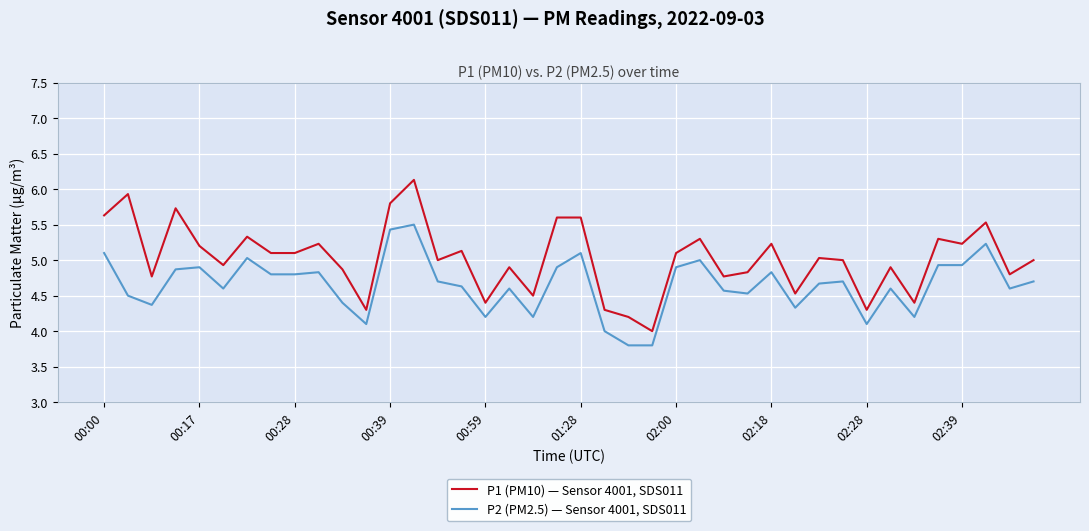

What is the smallest value displayed?

3.8